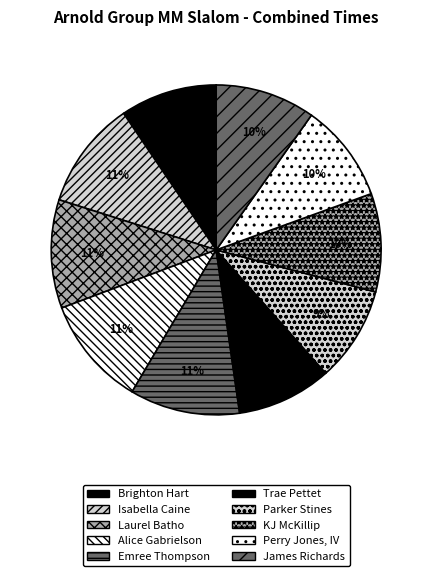

How many slices are in this pie chart?

10